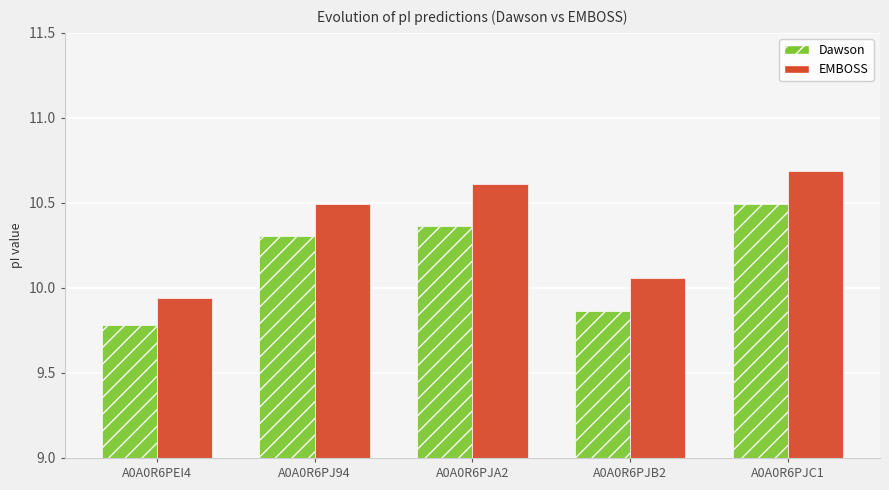

What is the difference between the maximum and minimum values in the Dawson series?

0.7